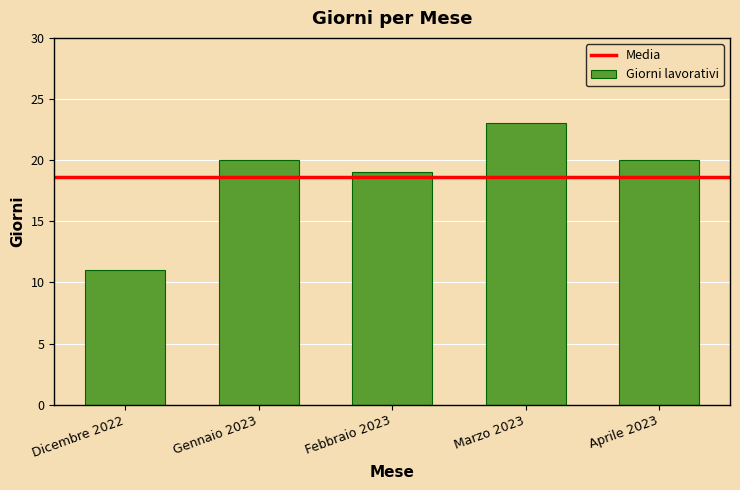

How many data points does each series have?

5